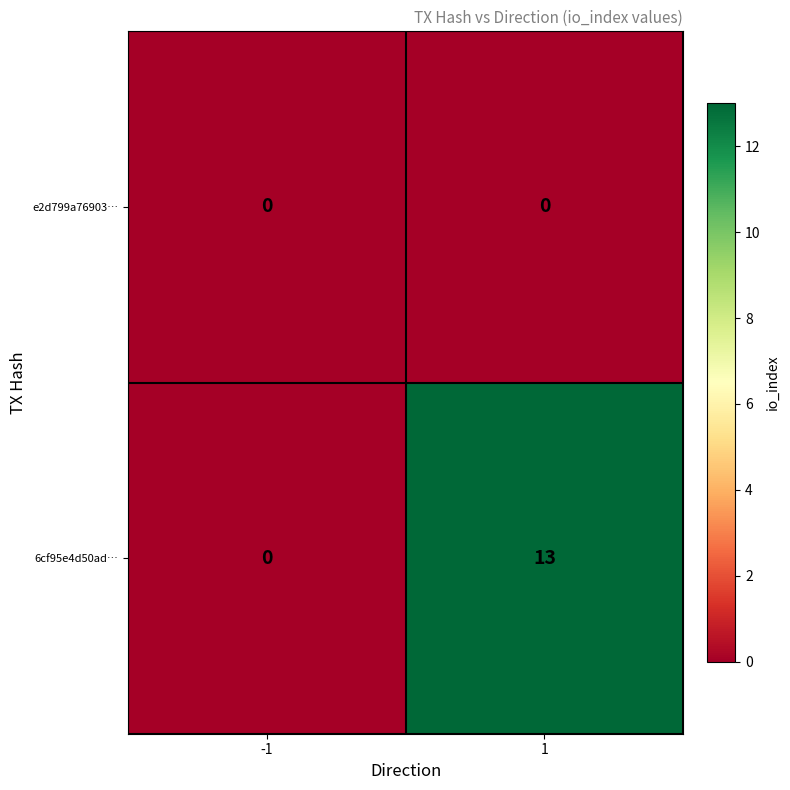

At 1, list the series in order from smallest to largest.

e2d799a76903…, 6cf95e4d50ad…